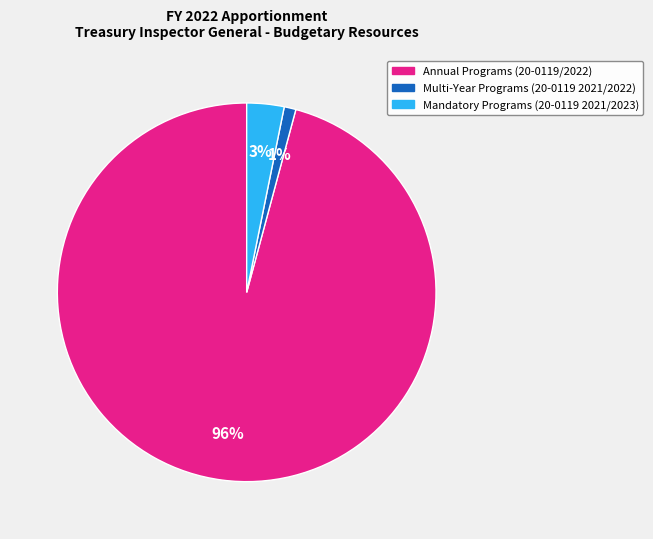

How many segments does this pie chart have?

3